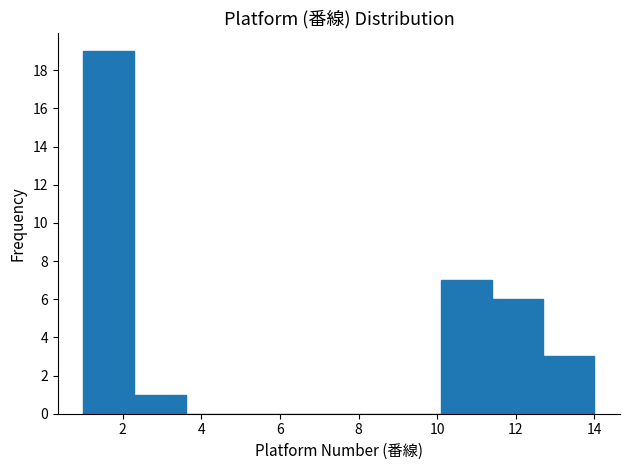

Reading left to right, list every bar in this chart as the range it spans on the x-axis followed by its height. Neither the bar edges nor the heights are printed on the chart, so give them approximately, as read against the axes.

1.0 to 2.3: 19
2.3 to 3.6: 1
3.6 to 4.9: 0
4.9 to 6.2: 0
6.2 to 7.5: 0
7.5 to 8.8: 0
8.8 to 10.1: 0
10.1 to 11.4: 7
11.4 to 12.7: 6
12.7 to 14.0: 3